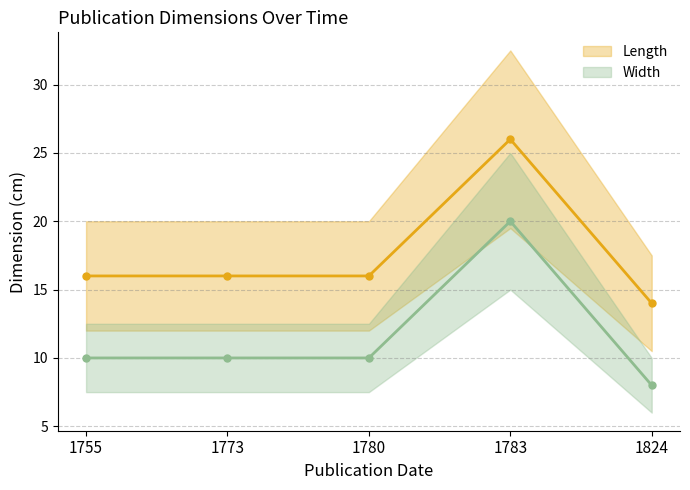

True or false: Width (line) has more than 1 interior local peaks.

False